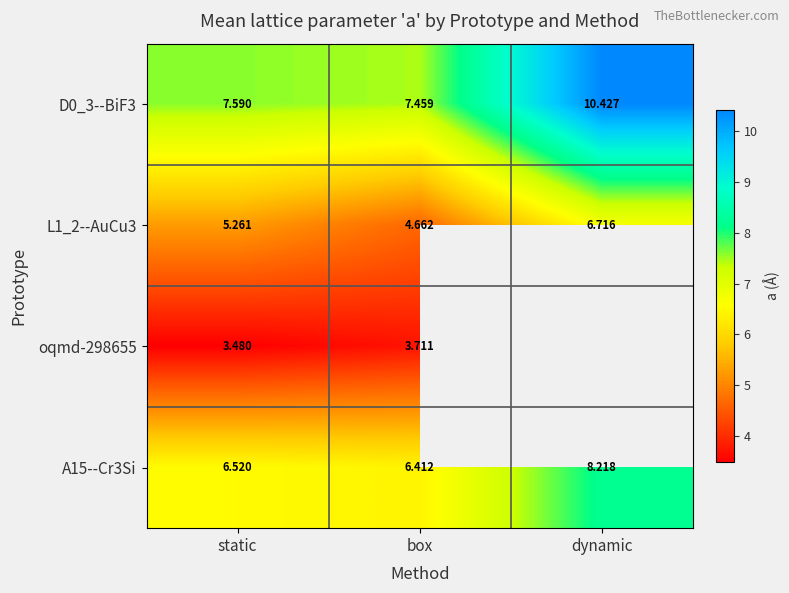

What is the average value of the L1_2--AuCu3 series?

5.5